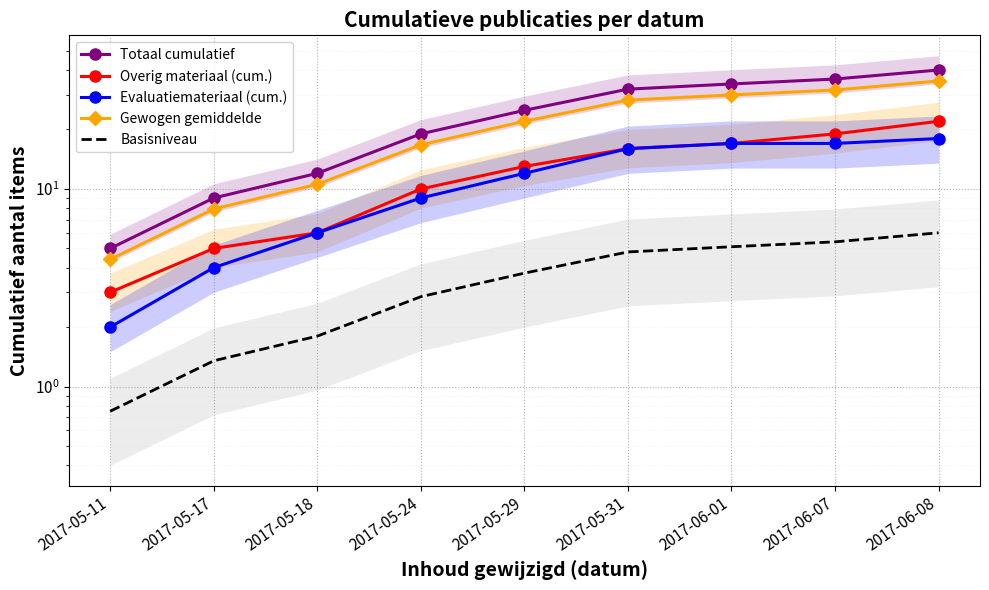

True or false: Gewogen gemiddelde has more than 2 points higher than both neighbors.

False